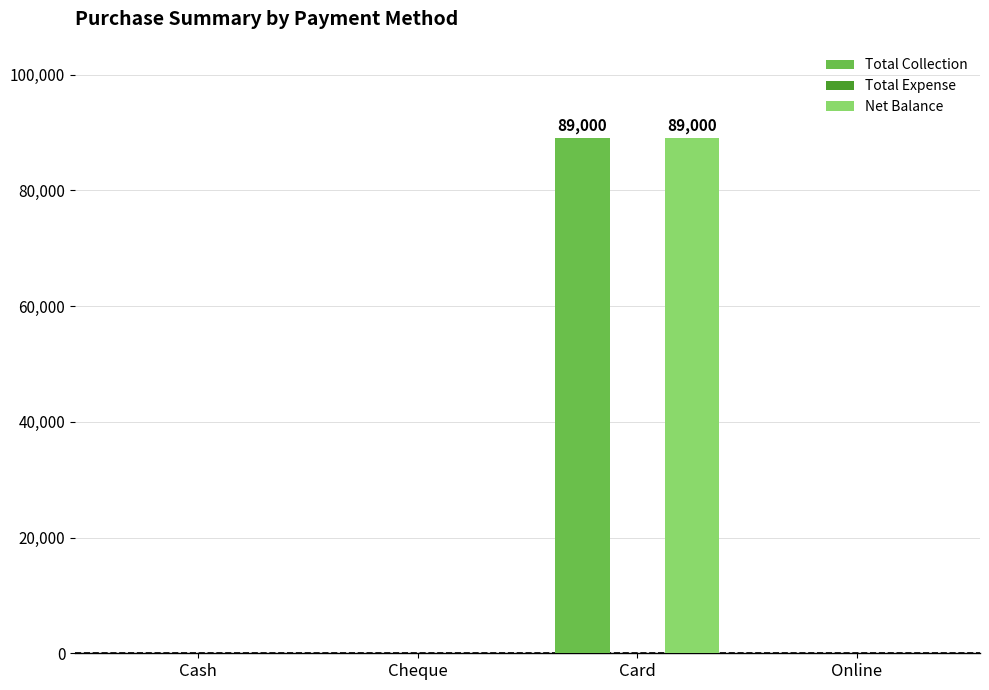

What is the maximum value shown in the chart?

89000